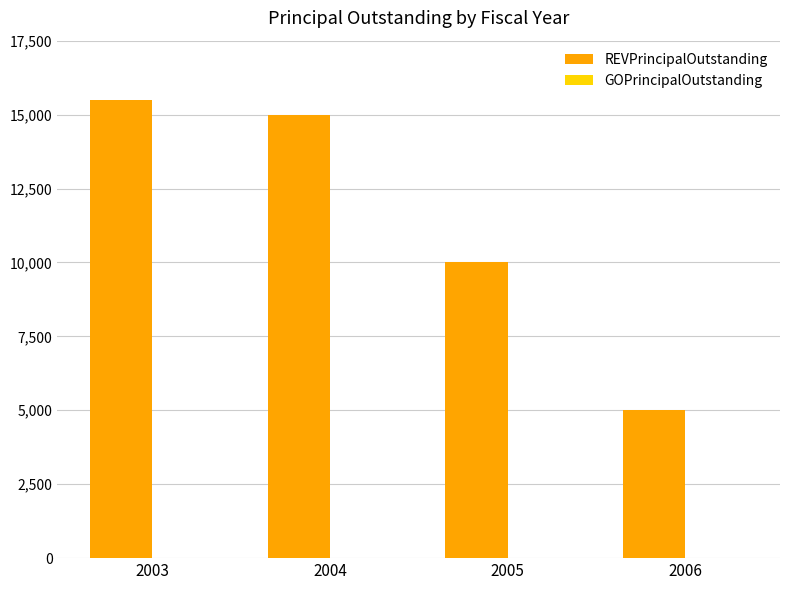

How many bars are there in total?

4